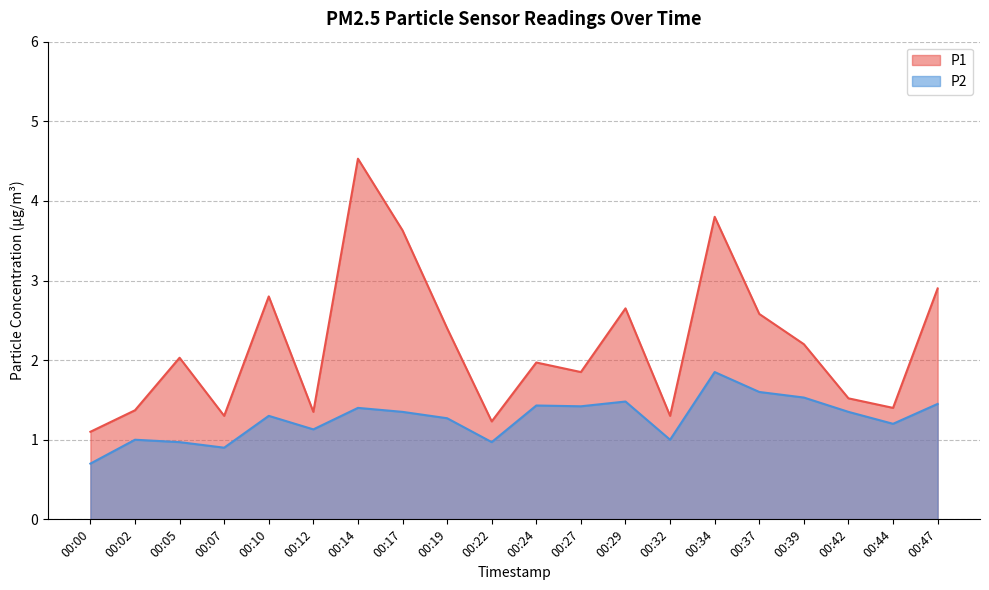

Between 00:32 and 00:34, which is larger?

00:34